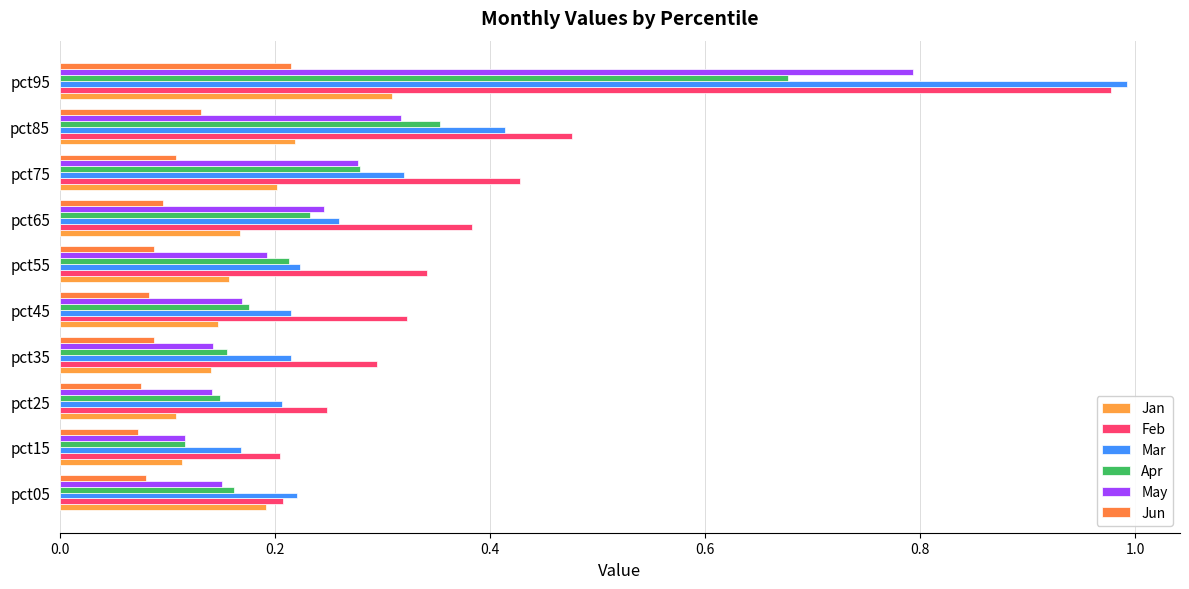

How many data points does each series have?

10